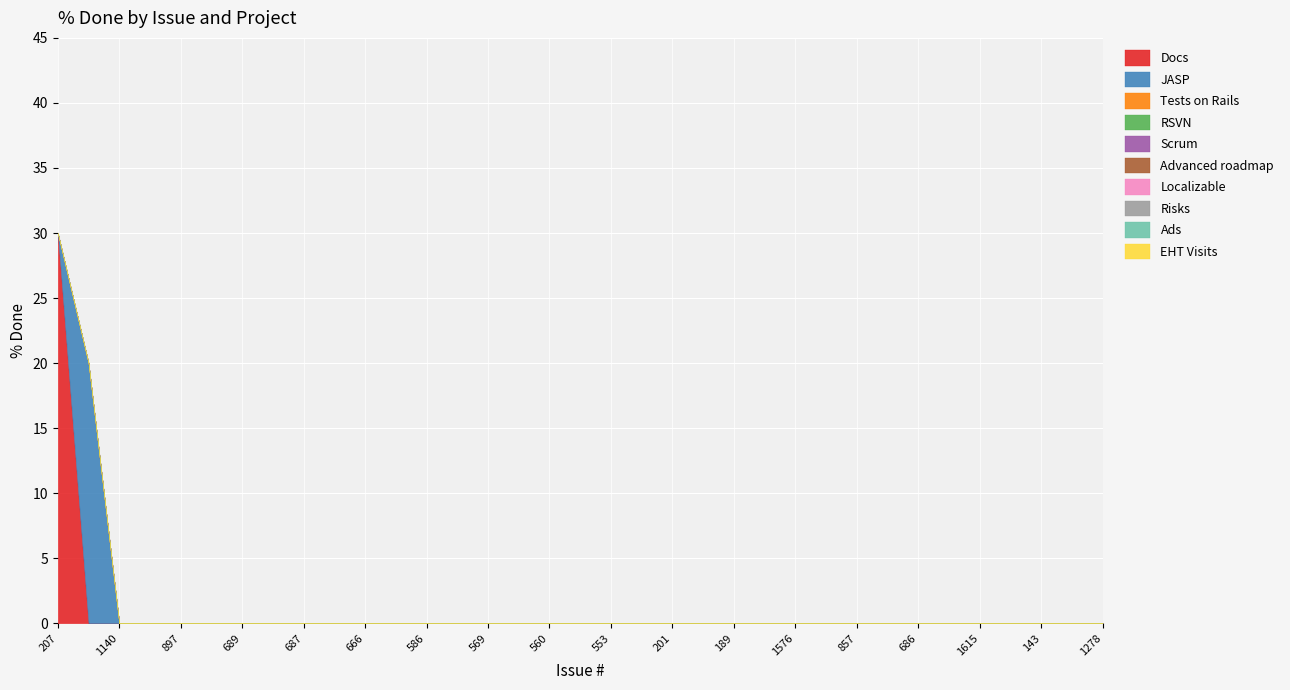

Is the value of Scrum at 245 greater than the value of JASP at 897?

No